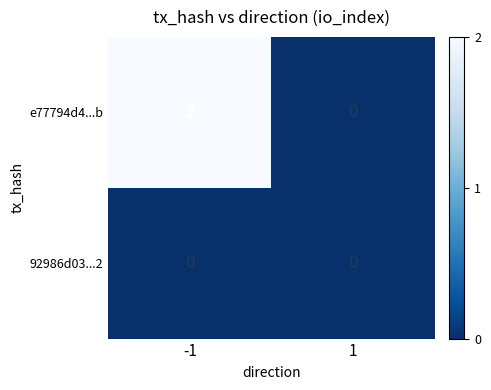

List the series in order of their peak value, highest first.

e77794d4...b, 92986d03...2